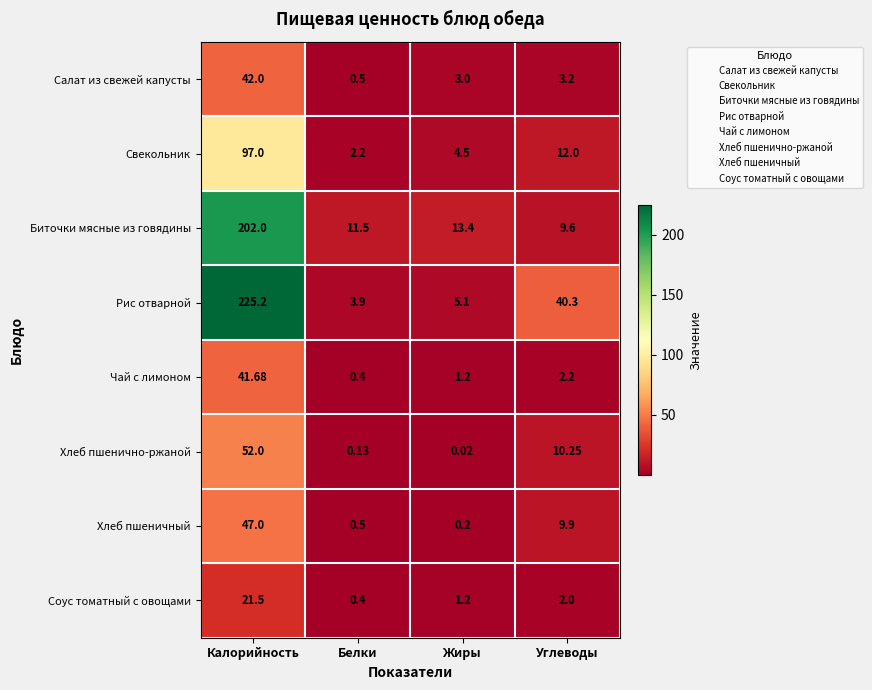

How many distinct data groups are displayed?

8